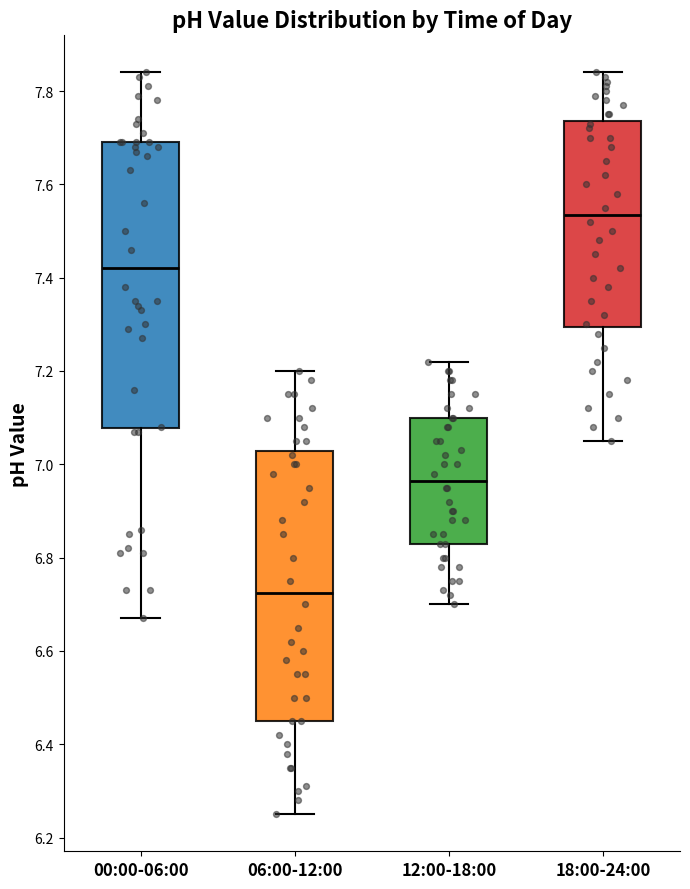

Where does the upper whisker of the box for 00:00-06:00 end on the y-axis? The values are not printed on the chart, so give them approximately, as read against the axis.

7.84